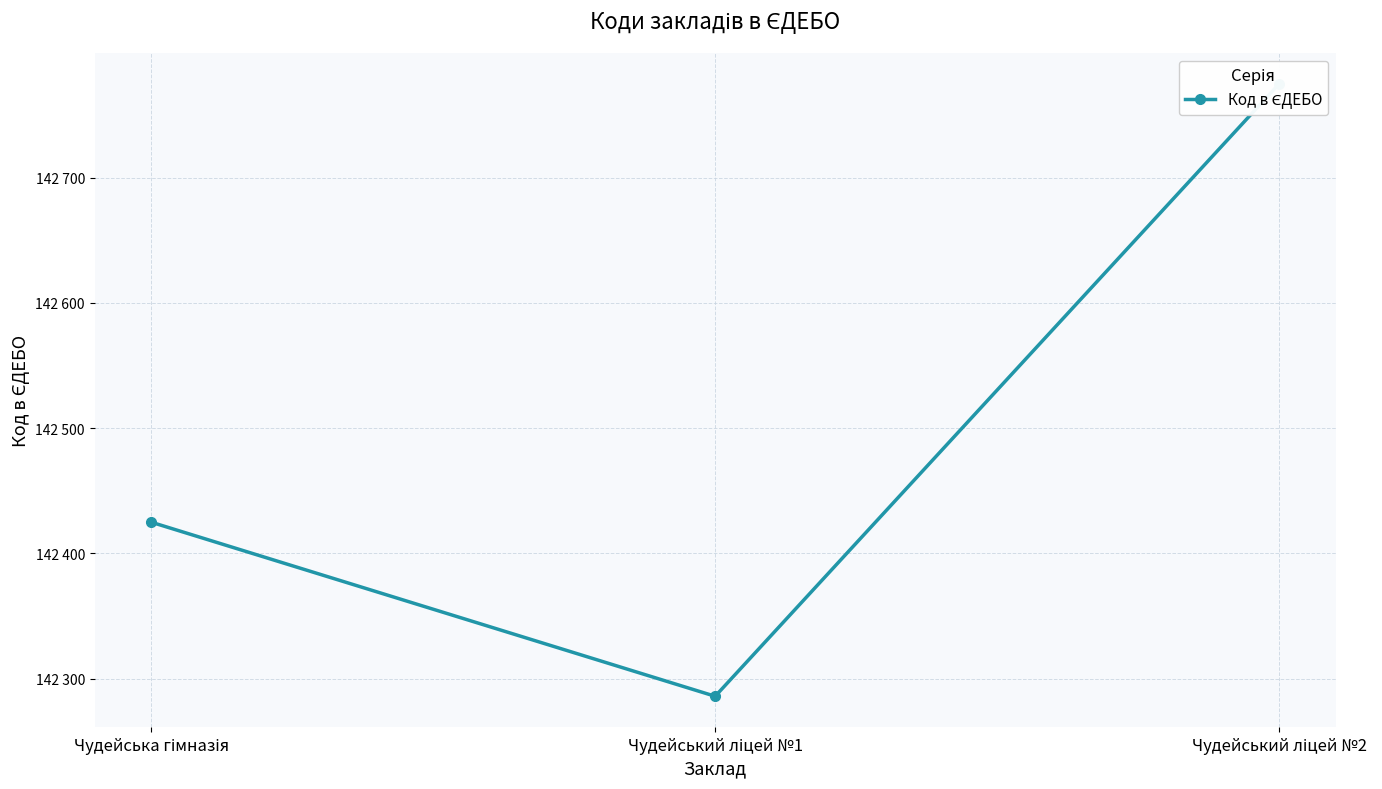

What is the smallest value displayed?

142286